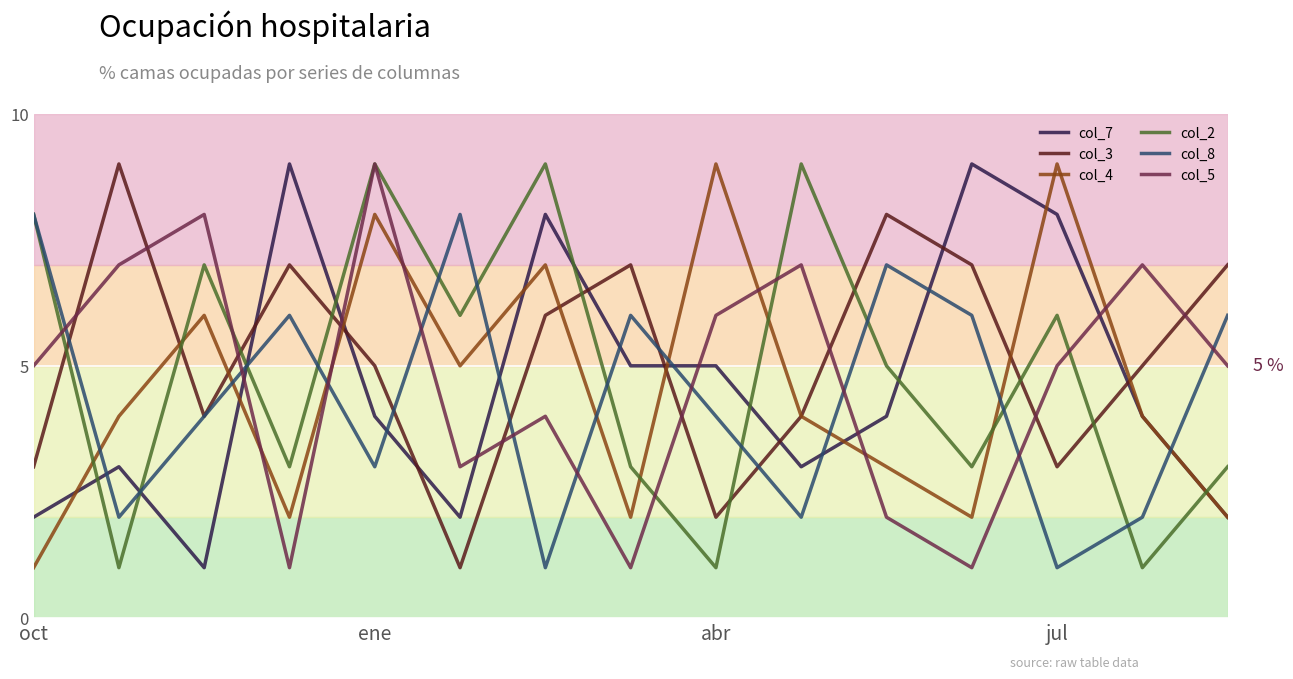

True or false: col_8 and col_4 intersect in this chart.

True